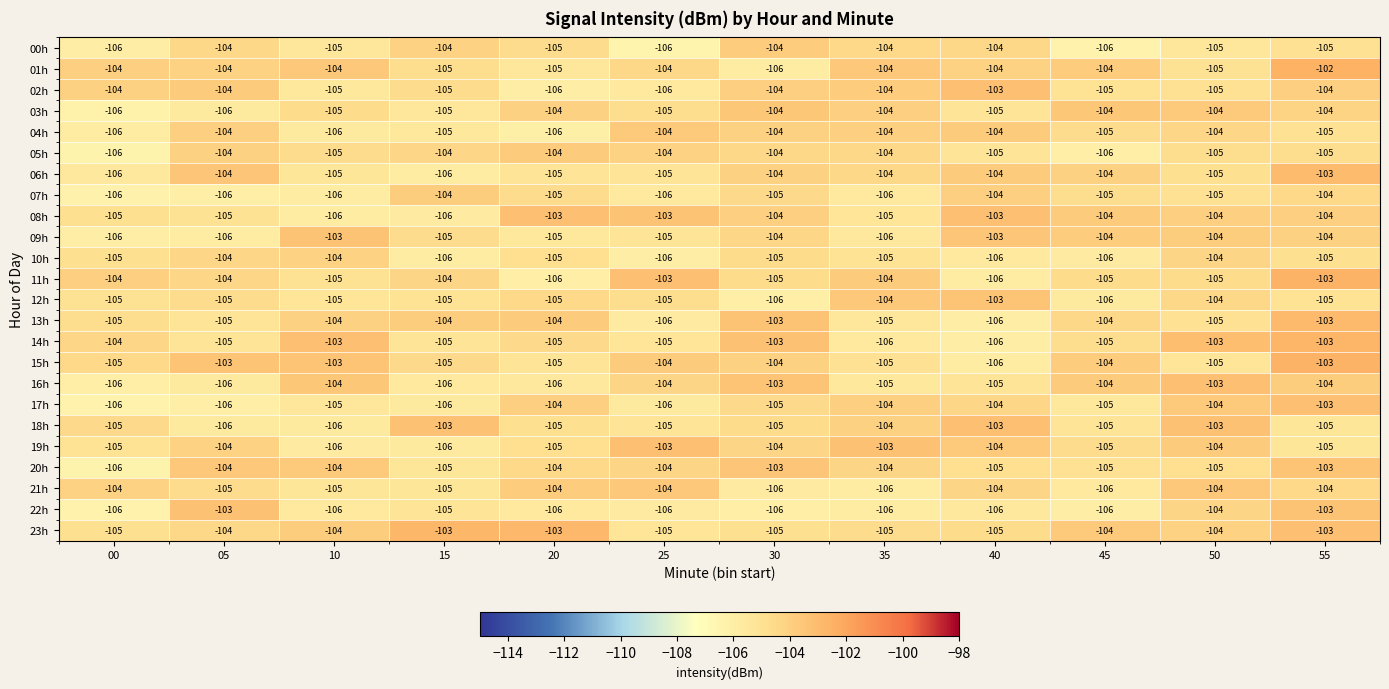

What is the sum of all 20h values?

-1252